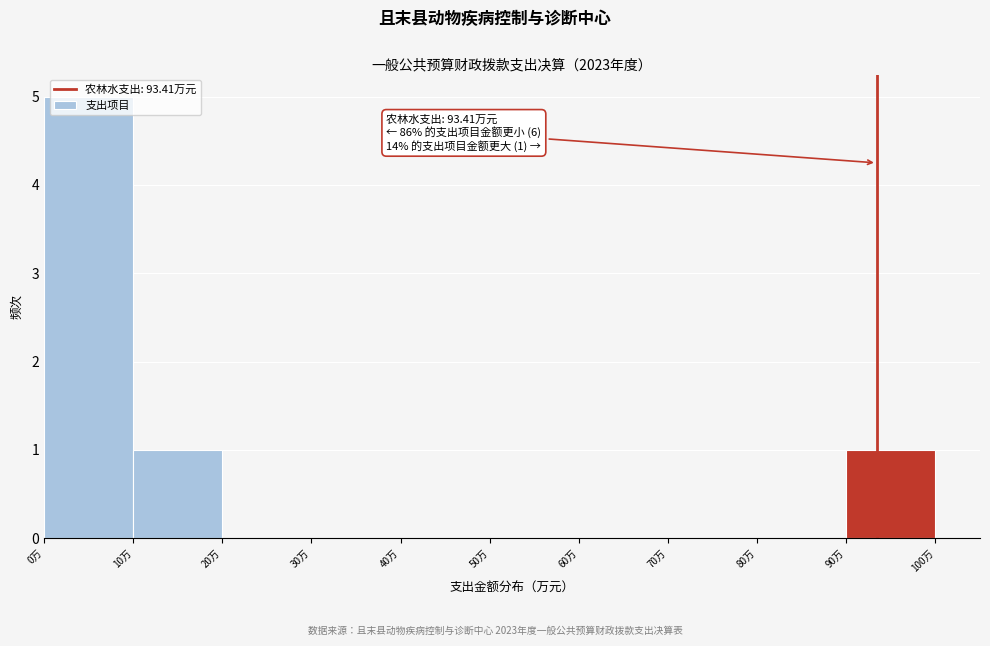

Over which range of the x-axis is the bar tallest?

0 to 10